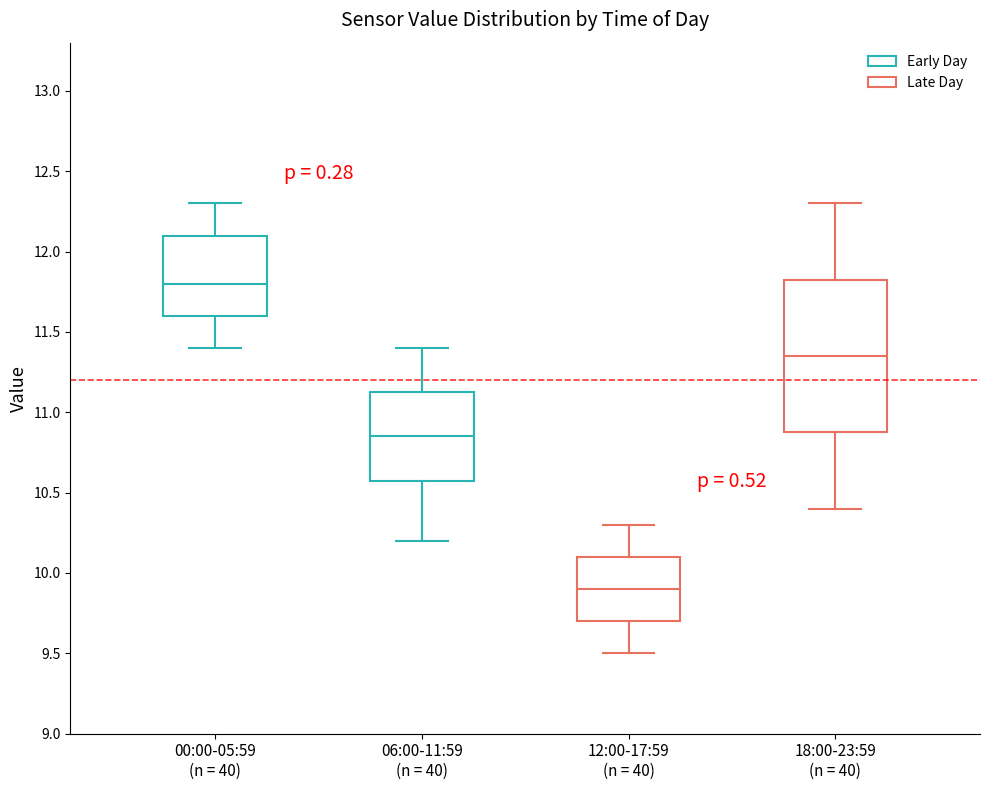

Where does the upper whisker of the box for 18:00-23:59 (n = 40) end on the y-axis? The values are not printed on the chart, so give them approximately, as read against the axis.

12.30